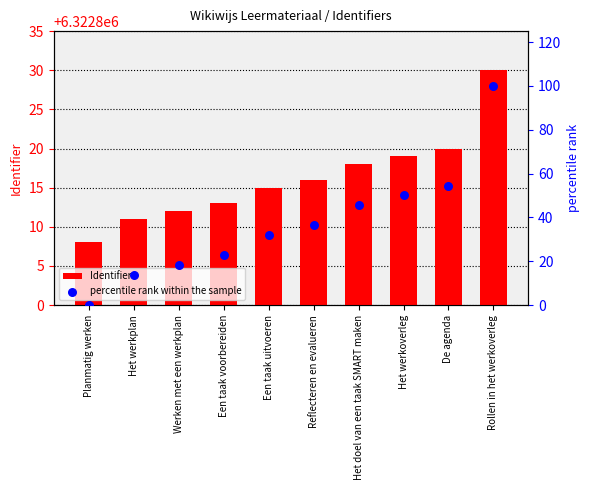

At which category is the sum across all series the highest?

Rollen in het werkoverleg